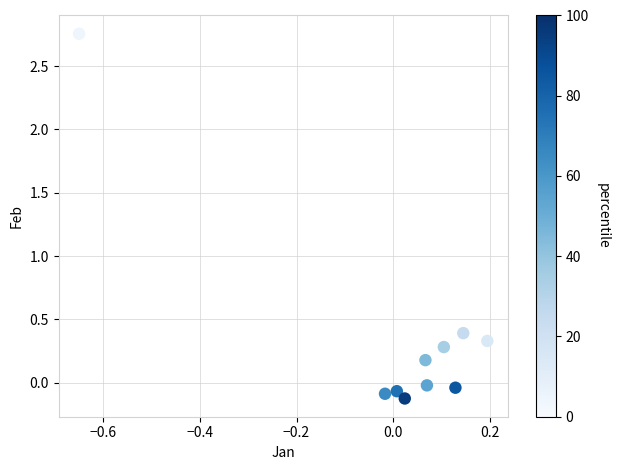

What is the average Y value?

0.4